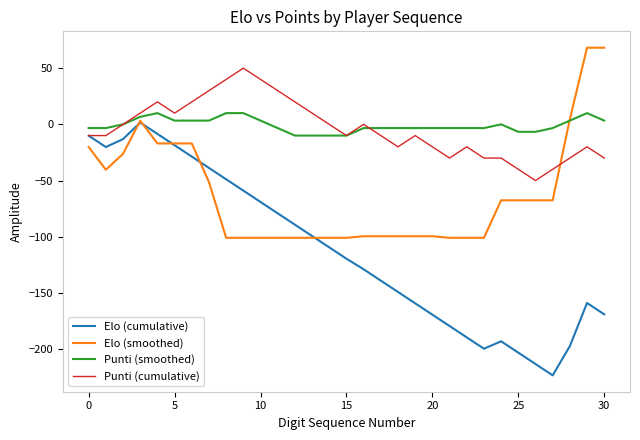

Which series has the largest range (max minus min)?

Elo (cumulative)